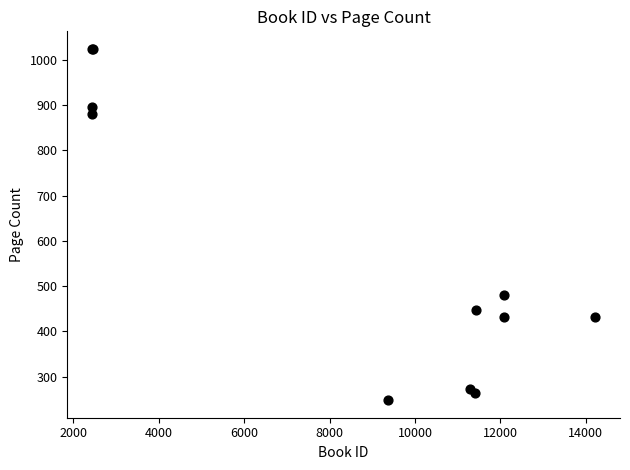

What Y value in the scatter plot is closest to 636?

480